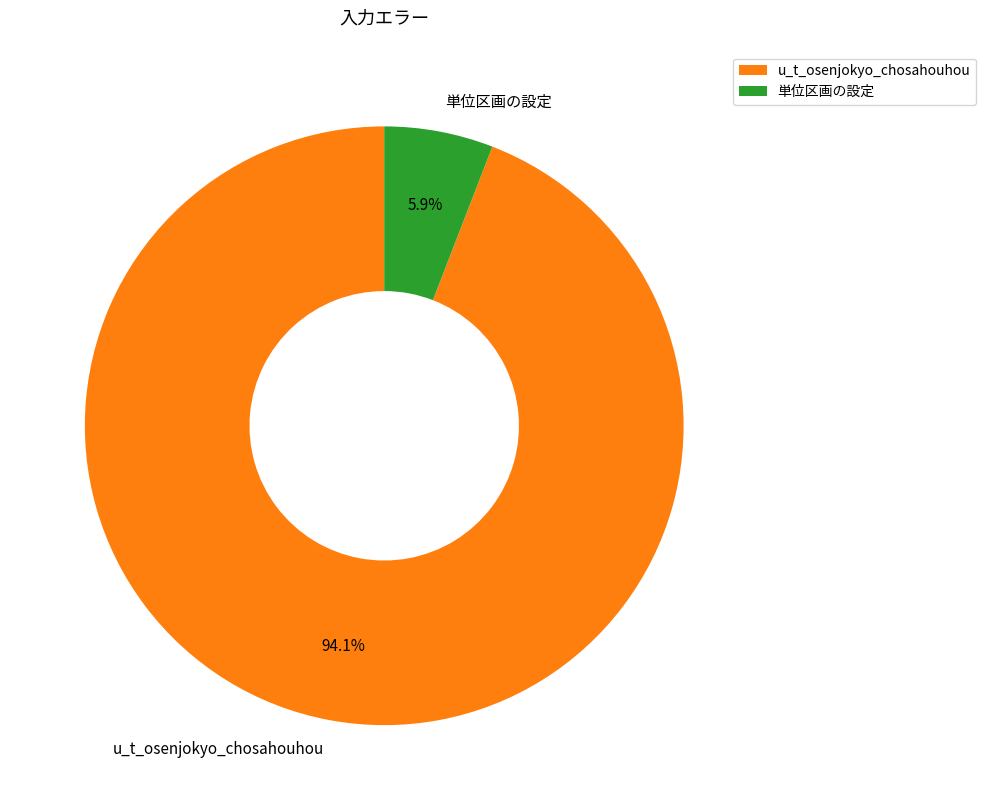

How many segments does this pie chart have?

2